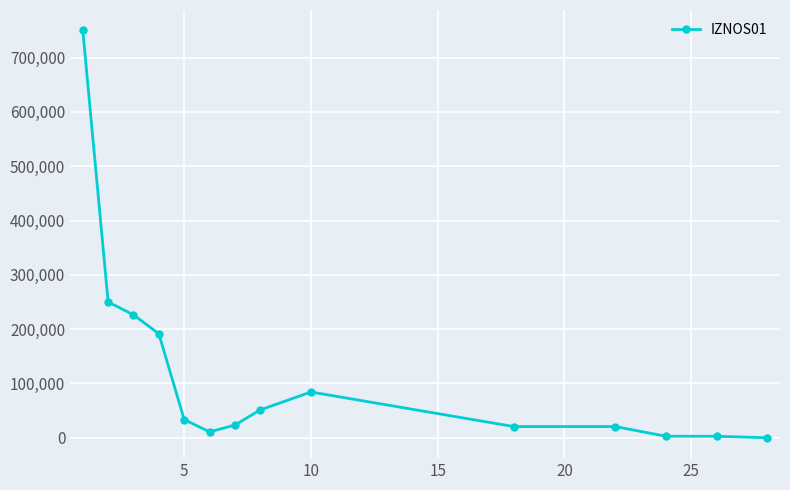

What is the greatest value displayed?

750165.6